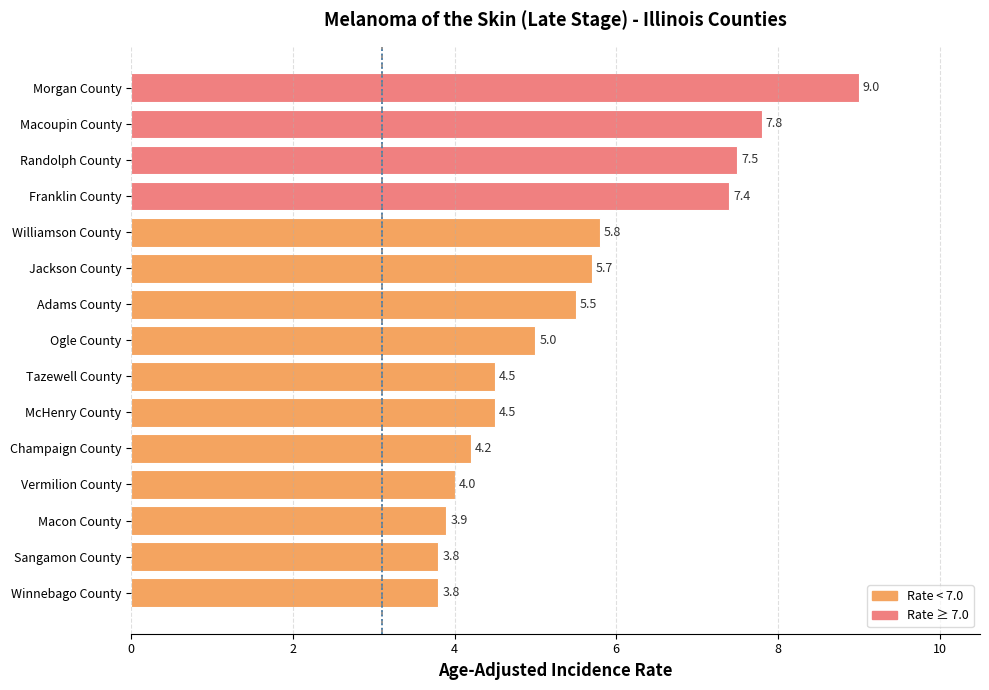

What is the sum of all values?

82.4